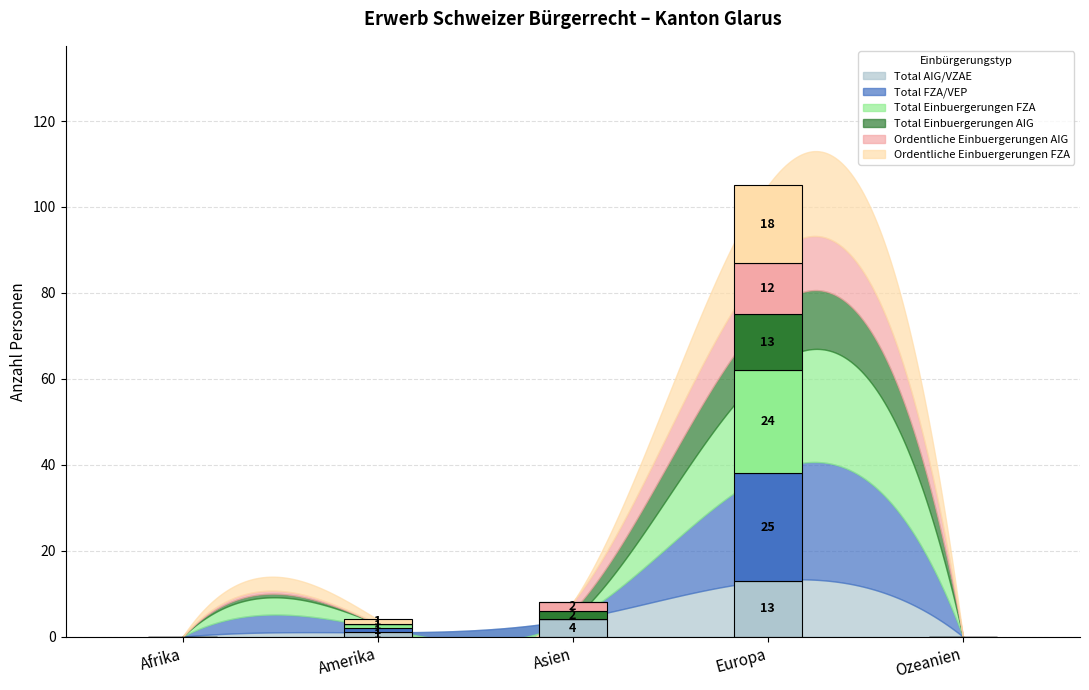

How many values in Total AIG/VZAE are above zero?

3